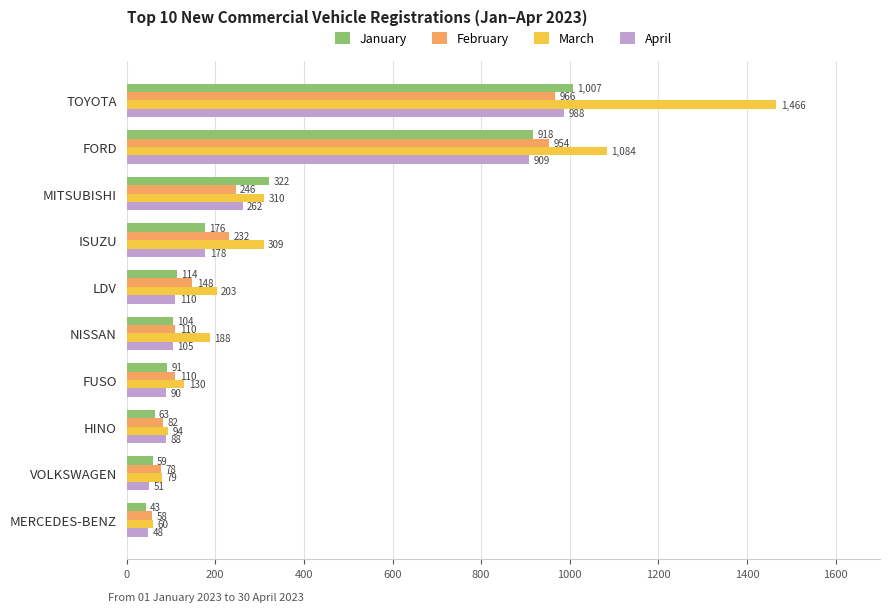

The value of March at MERCEDES-BENZ is 60. True or false?

True